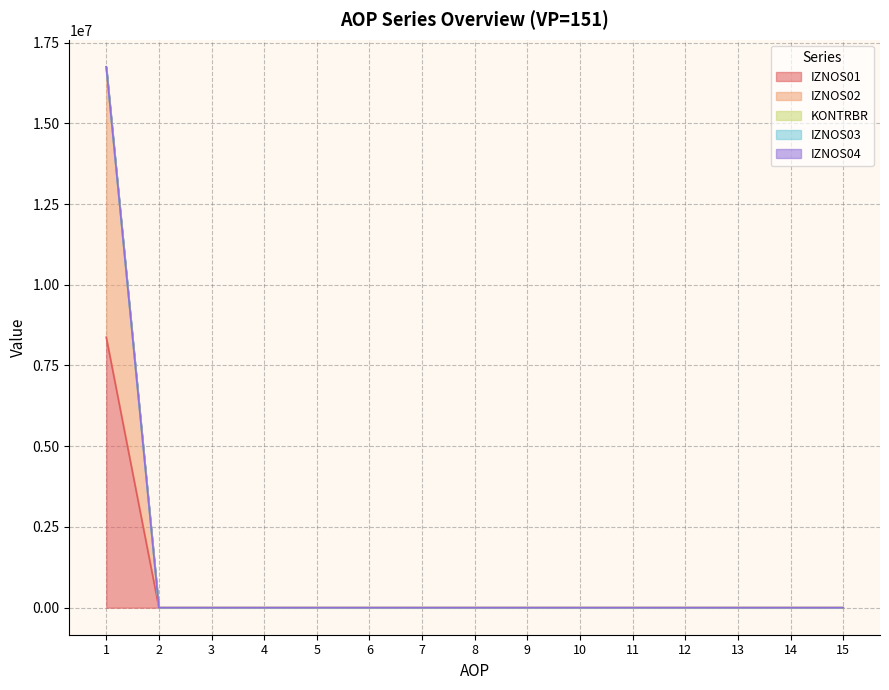

Rank the series at 5 from highest to lowest value.

IZNOS01, IZNOS02, KONTRBR